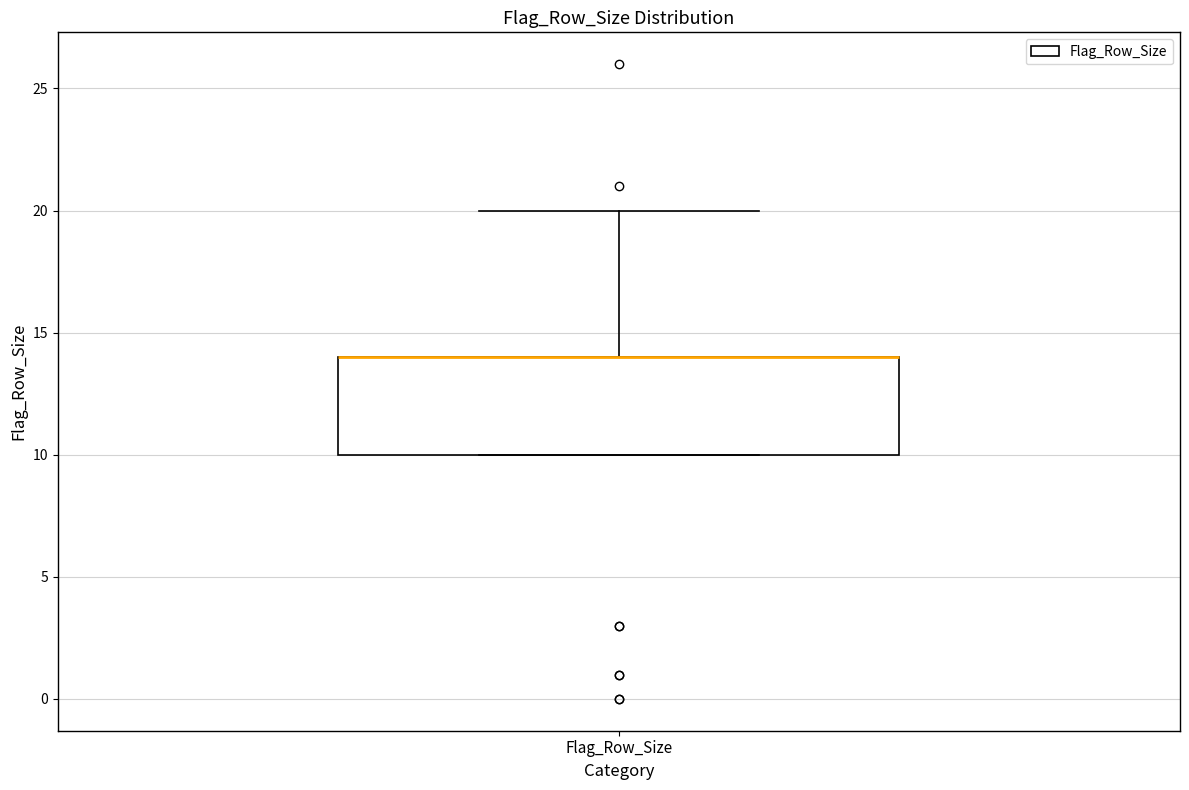

Transcribe this box plot: give where the median line is, the range the box spans, and where the two whiskers end, as read against the y-axis. The values are not printed on the chart, so give them approximately, as read against the axis.

median 14 (drawn on the box's upper edge), box 10 to 14, whiskers 10 to 20